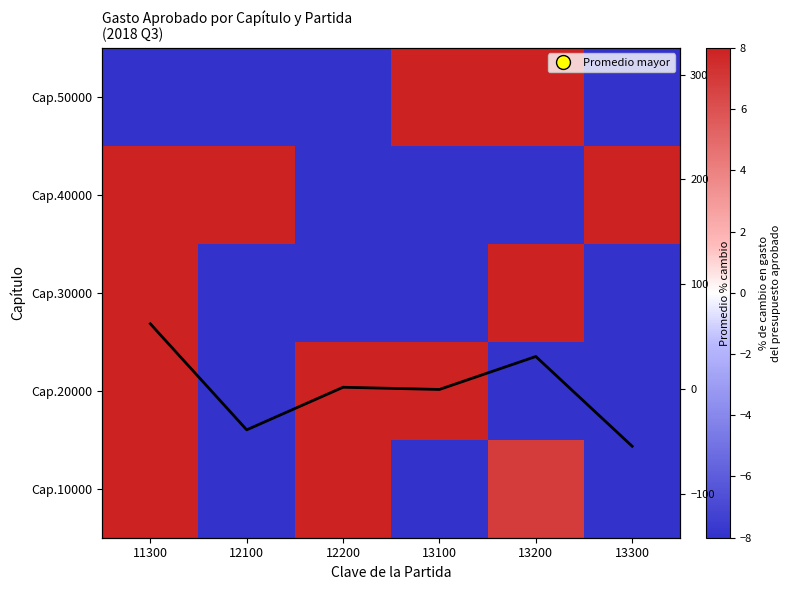

Between 12200 and 13300, which is larger?

12200